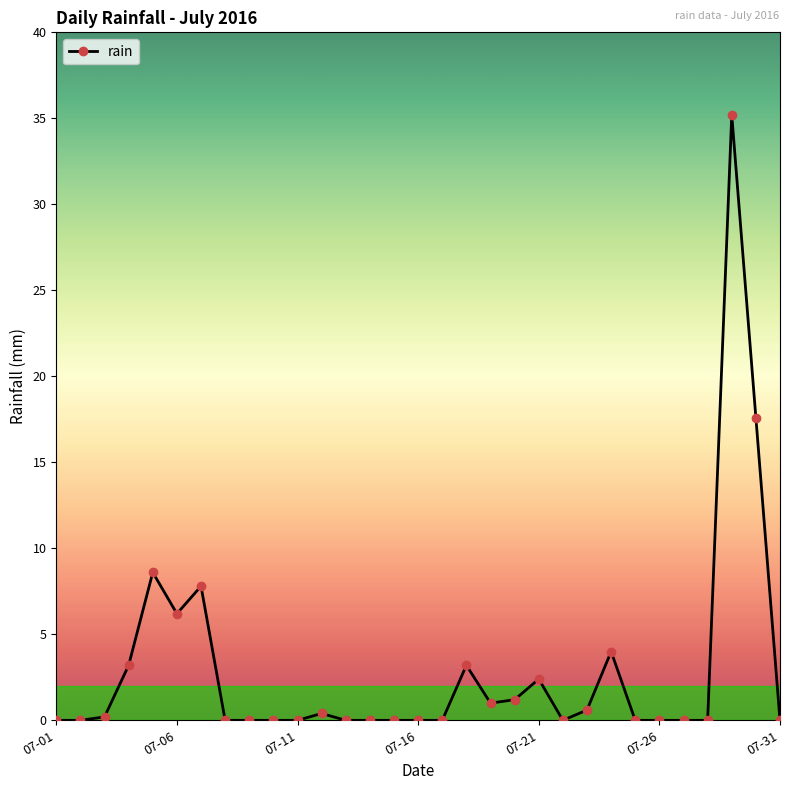

How many lines are shown in the chart?

1